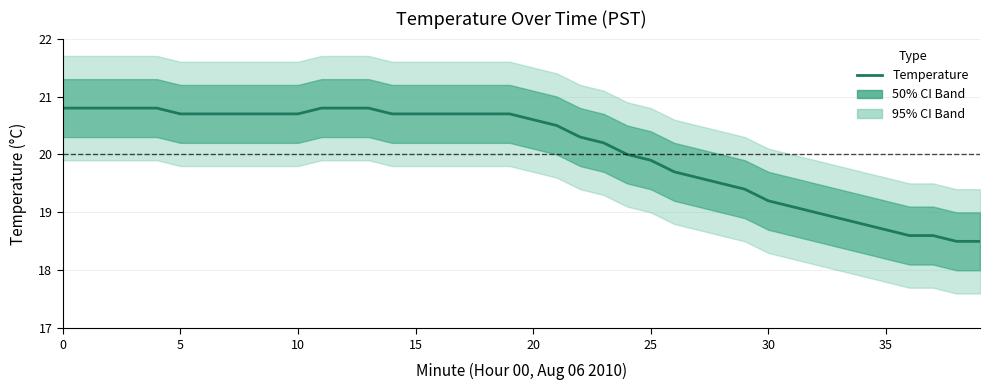

Does the chart display data point markers on the line(s)?

No